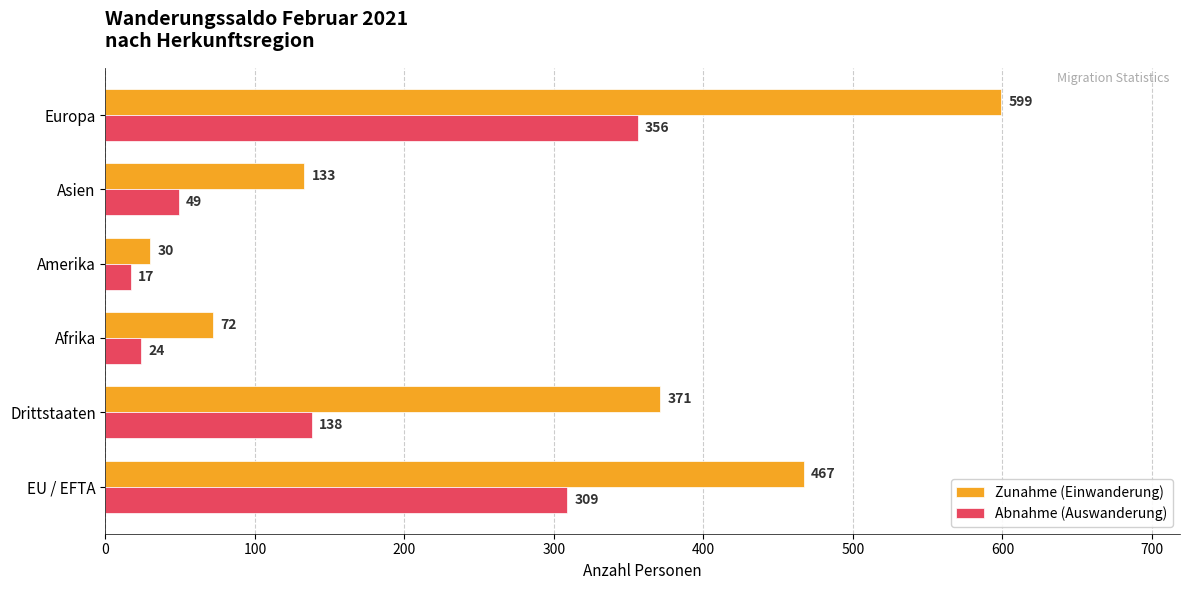

How many series are shown in this chart?

2